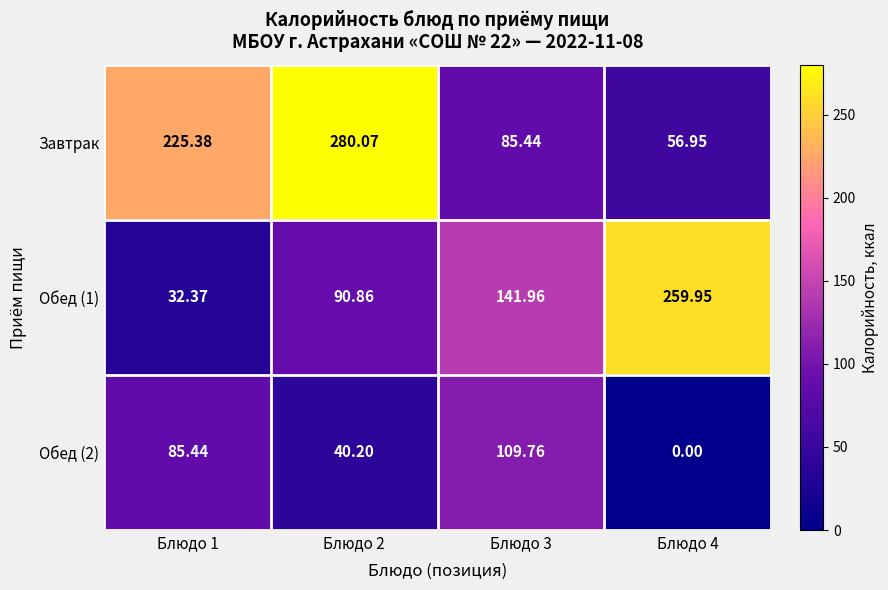

Which series has the largest total across all categories?

Завтрак